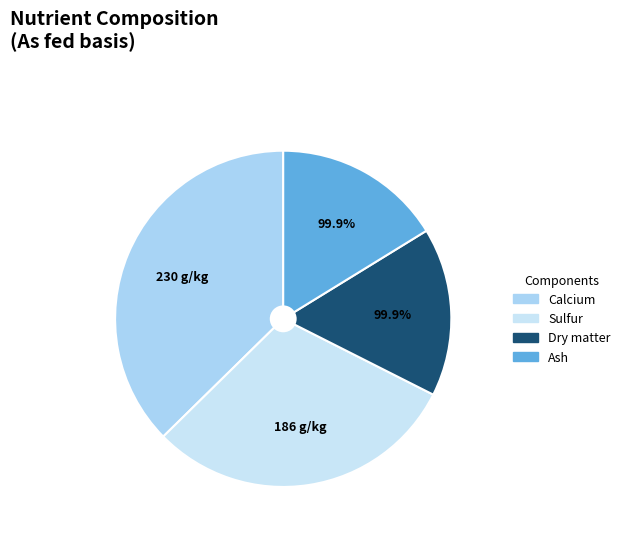

To the nearest percent, what percentage of the pie is Sulfur?

30%